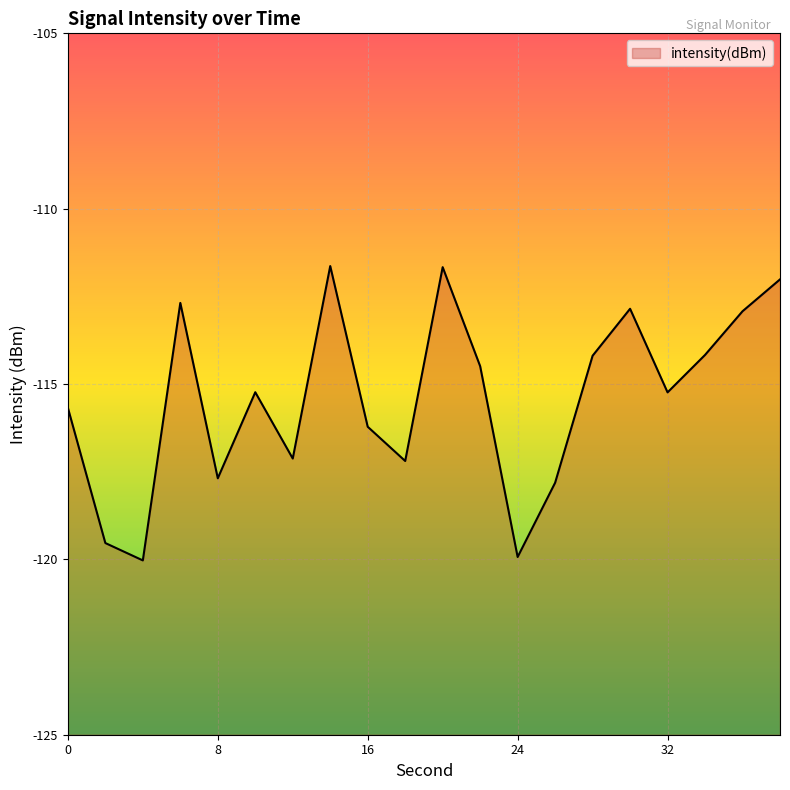

The value at 32 is -115.2. True or false?

True